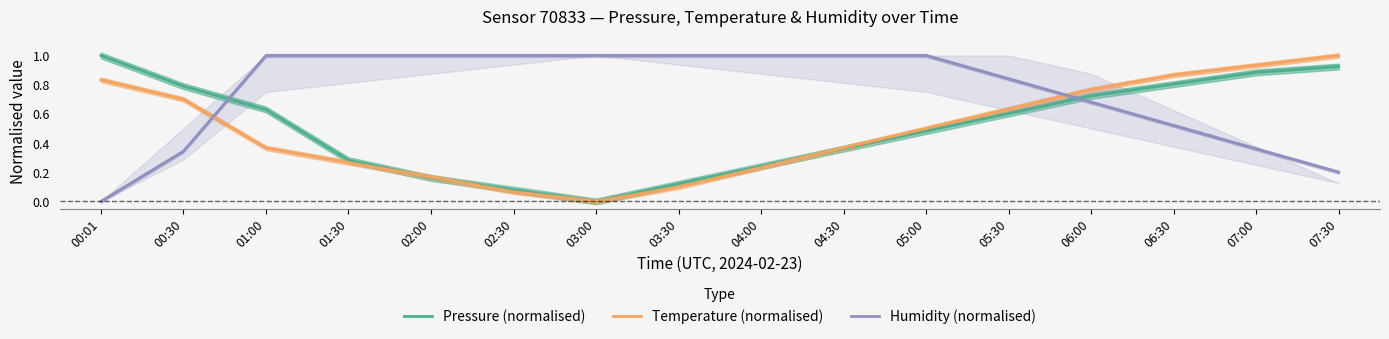

Does the chart have visible grid lines?

No